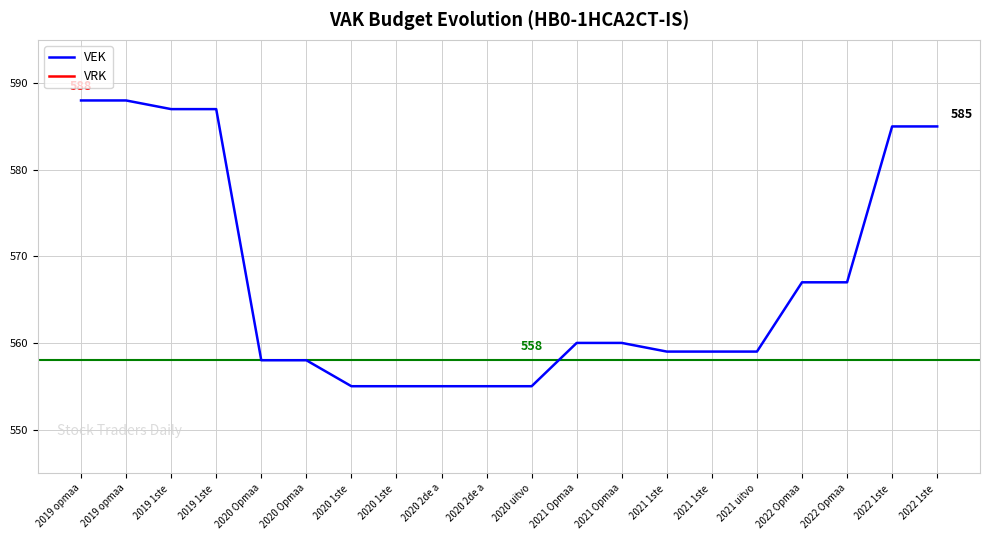

How many data points does each series have?

20